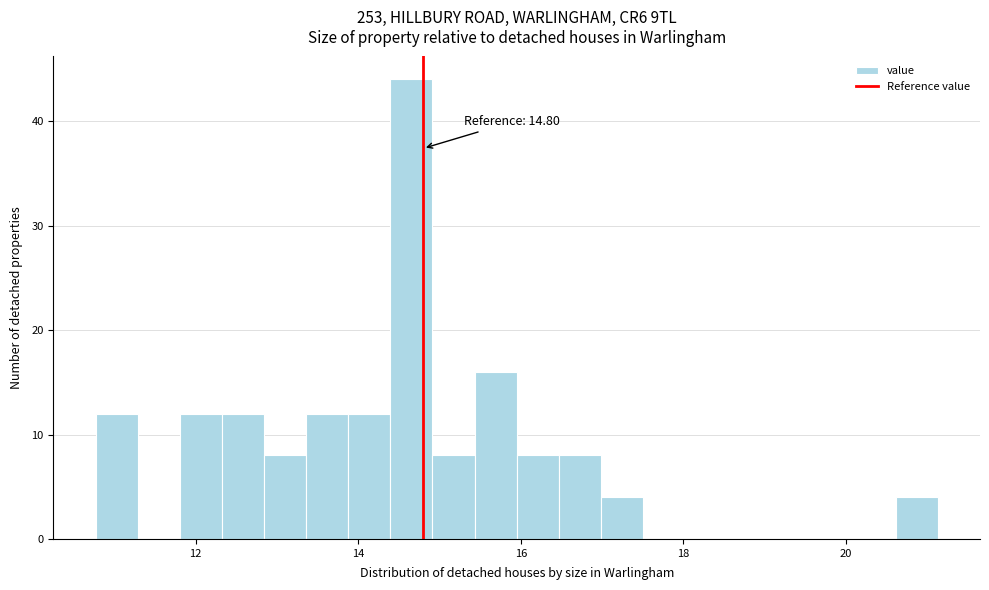

Read against the x-axis, roughly where is the centre of the tallest bar?

14.6